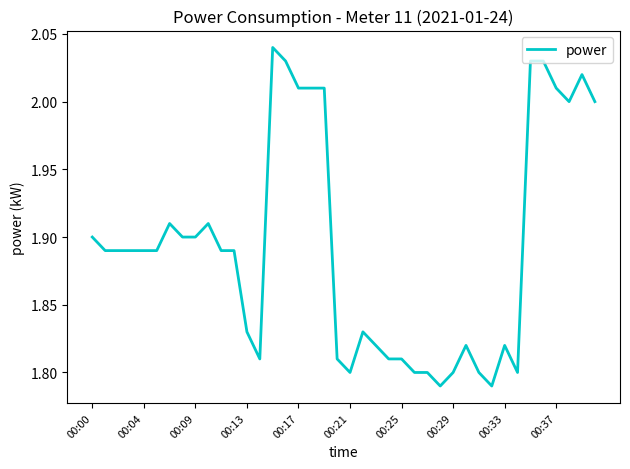

Reading left to right, extract all data points from this chart.

1.9	1.9	1.9	1.9	1.9	1.9	1.9	1.9	1.9	1.9	1.9	1.9	1.8	1.8	2.0	2.0	2.0	2.0	2.0	1.8	1.8	1.8	1.8	1.8	1.8	1.8	1.8	1.8	1.8	1.8	1.8	1.8	1.8	1.8	2.0	2.0	2.0	2.0	2.0	2.0